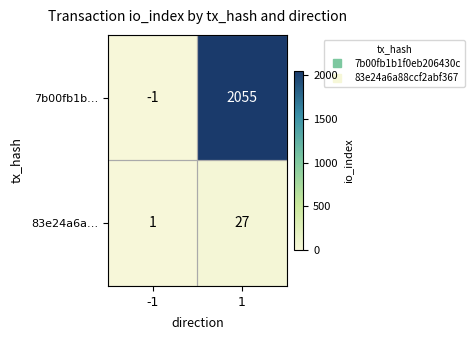

What is the total value across all series at 1?

2082